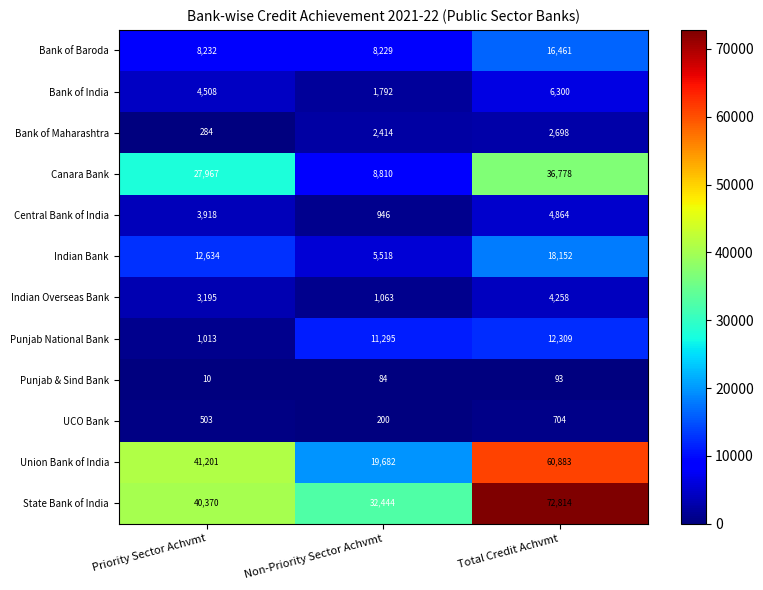

What is the spread (max minus min) of values at Priority Sector Achvmt?

41191